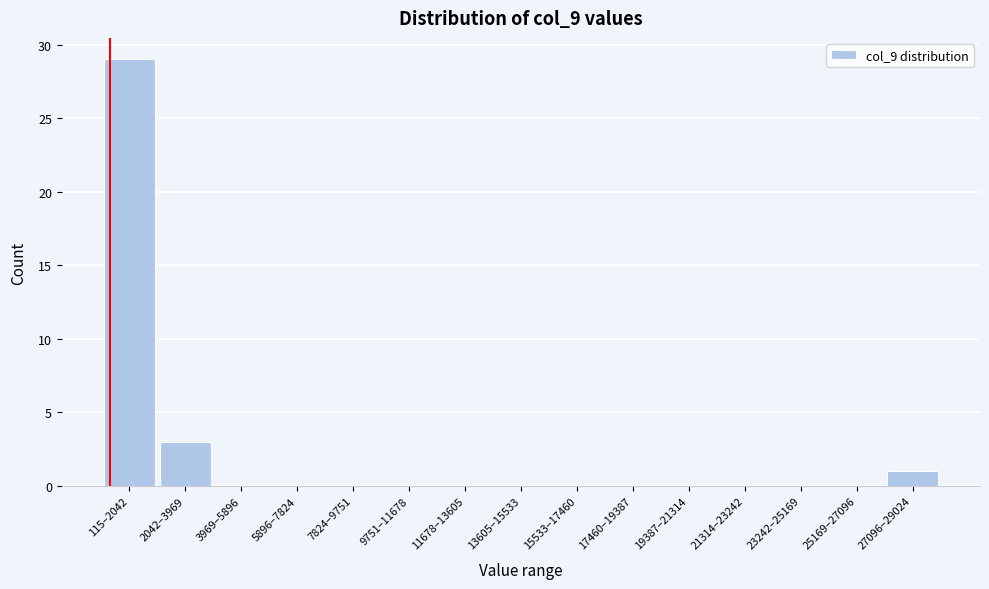

Reading left to right, what are all the values shown in this chart?

115–2042=29	2042–3969=3	3969–5896=0	5896–7824=0	7824–9751=0	9751–11678=0	11678–13605=0	13605–15533=0	15533–17460=0	17460–19387=0	19387–21314=0	21314–23242=0	23242–25169=0	25169–27096=0	27096–29024=1